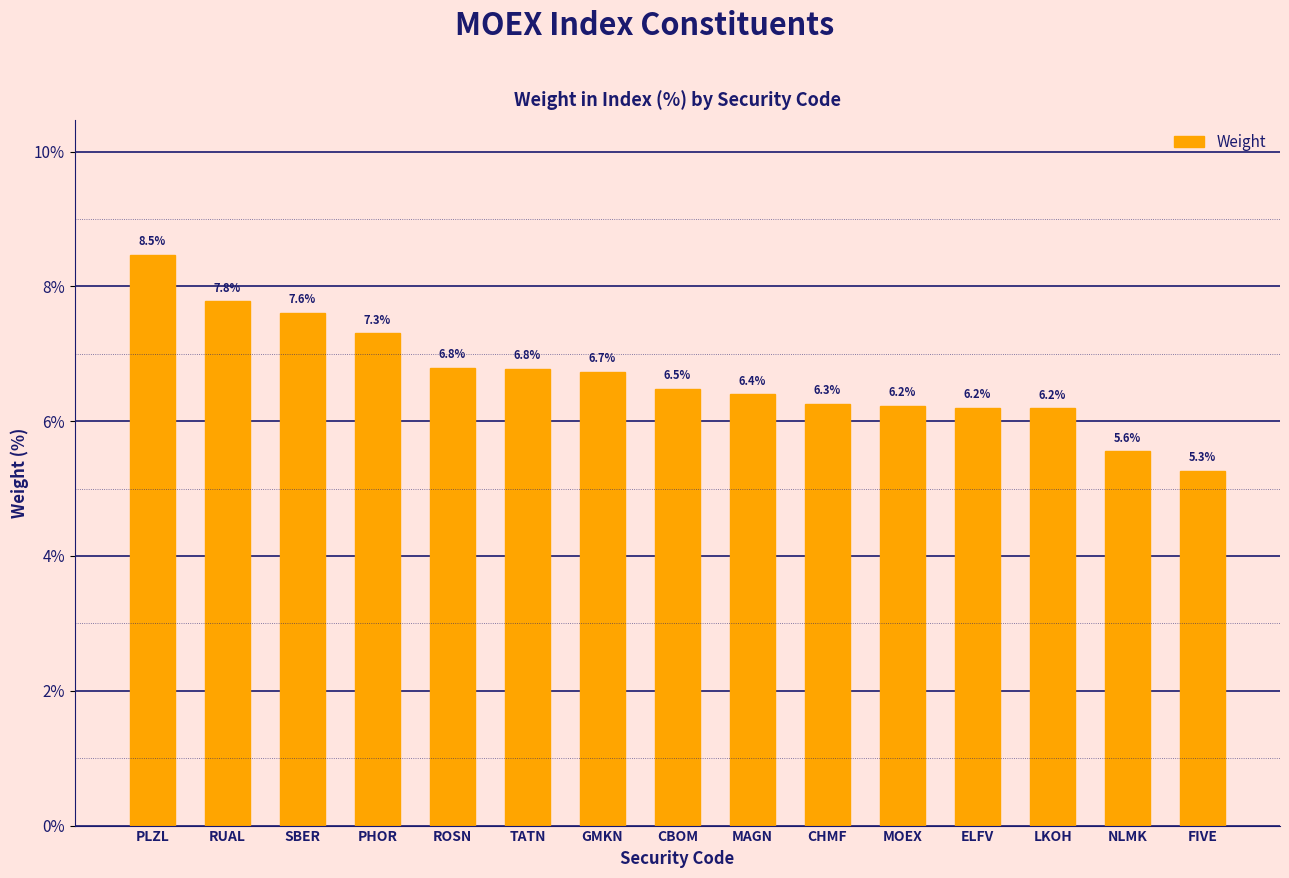

The chart shows a value of 6.2 at LKOH. True or false?

True